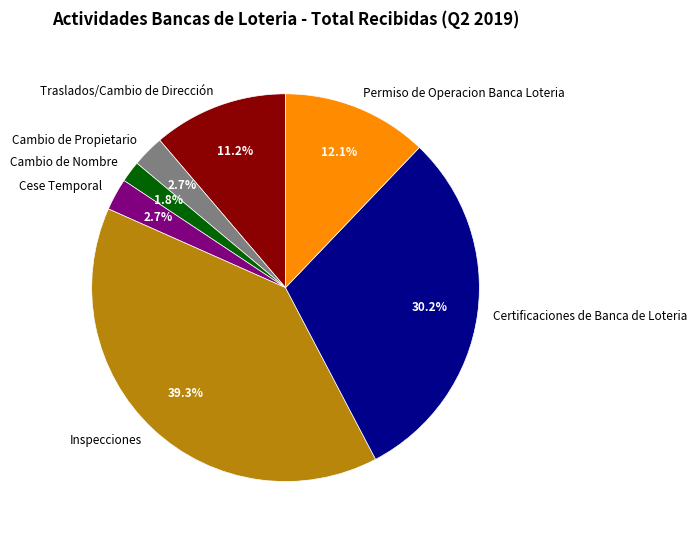

What percentage is the Certificaciones de Banca de Loteria slice, to the nearest percent?

30%